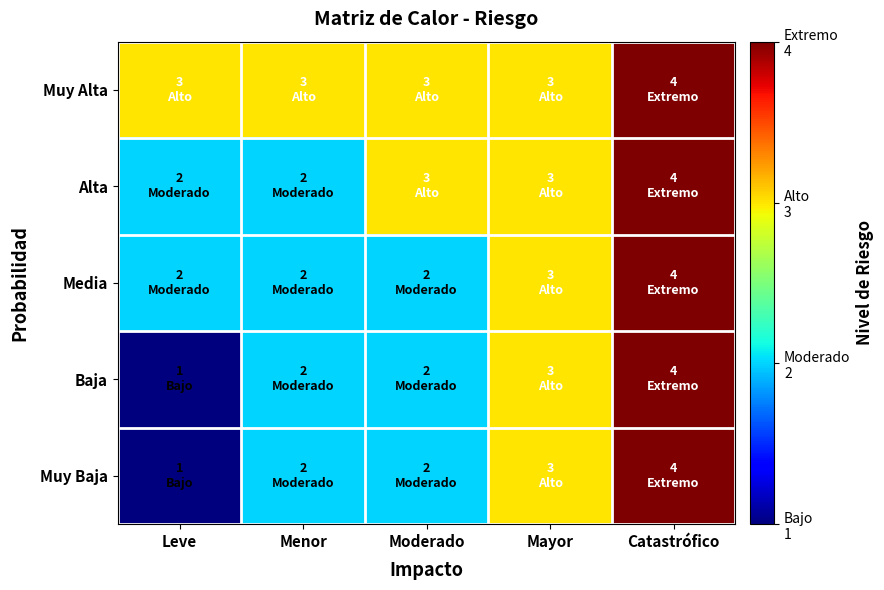

Count the number of data series in this chart.

5